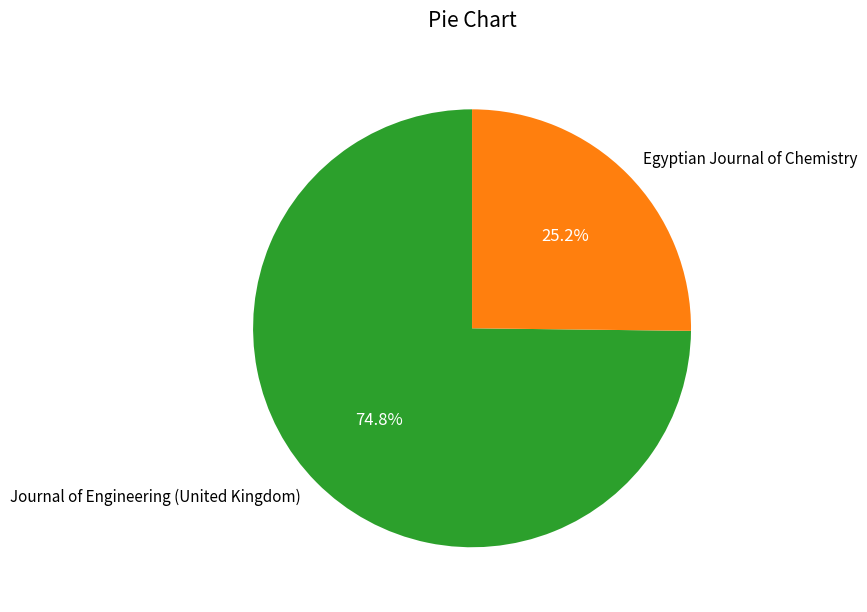

Count the number of slices in the pie.

2